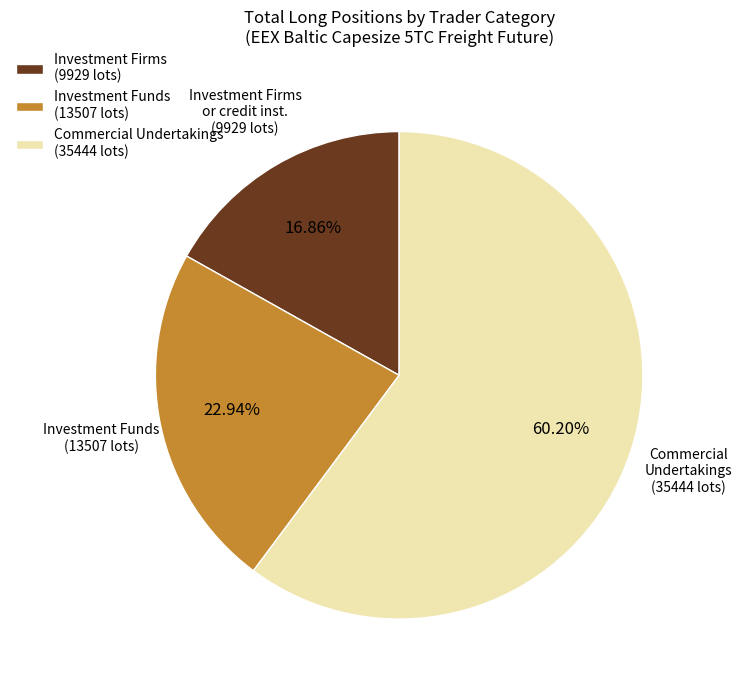

Approximately how many times larger is the value at Investment Firms (9929 lots) compared to Investment Funds (13507 lots)?

0.7